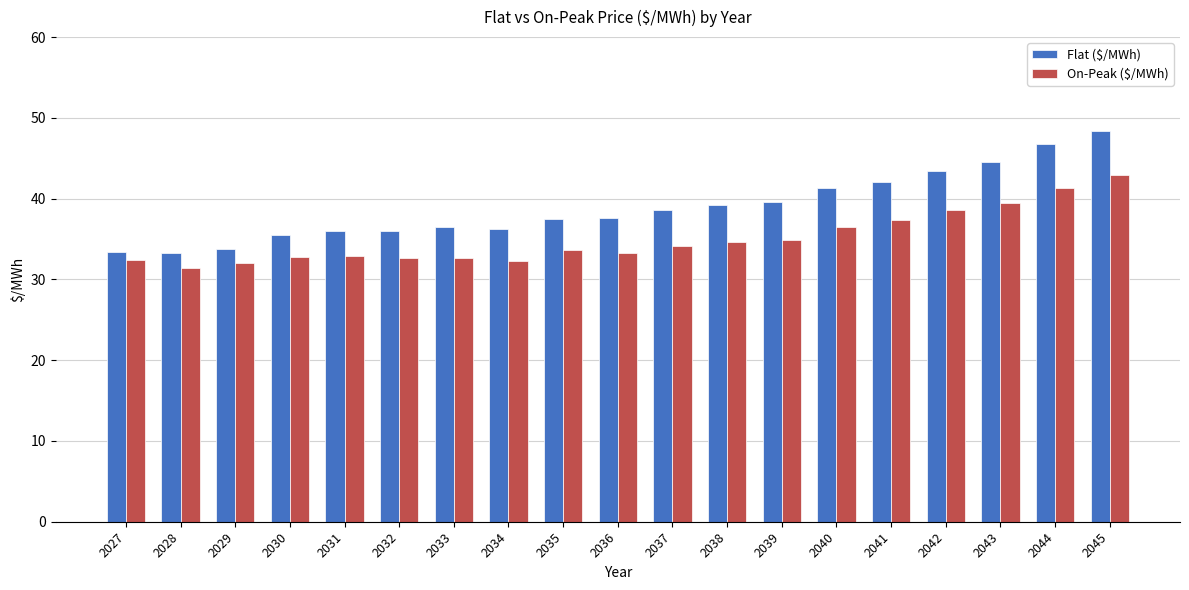

Which series has the largest range (max minus min)?

Flat ($/MWh)